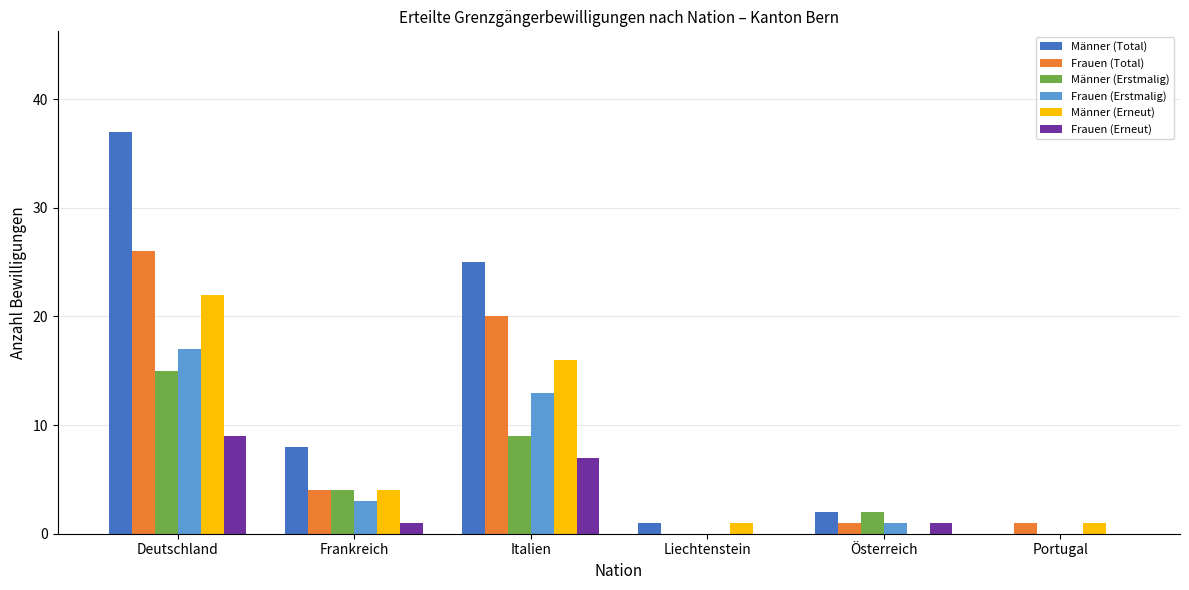

Is the value of Frauen (Total) at Österreich greater than the value of Frauen (Erstmalig) at Frankreich?

No